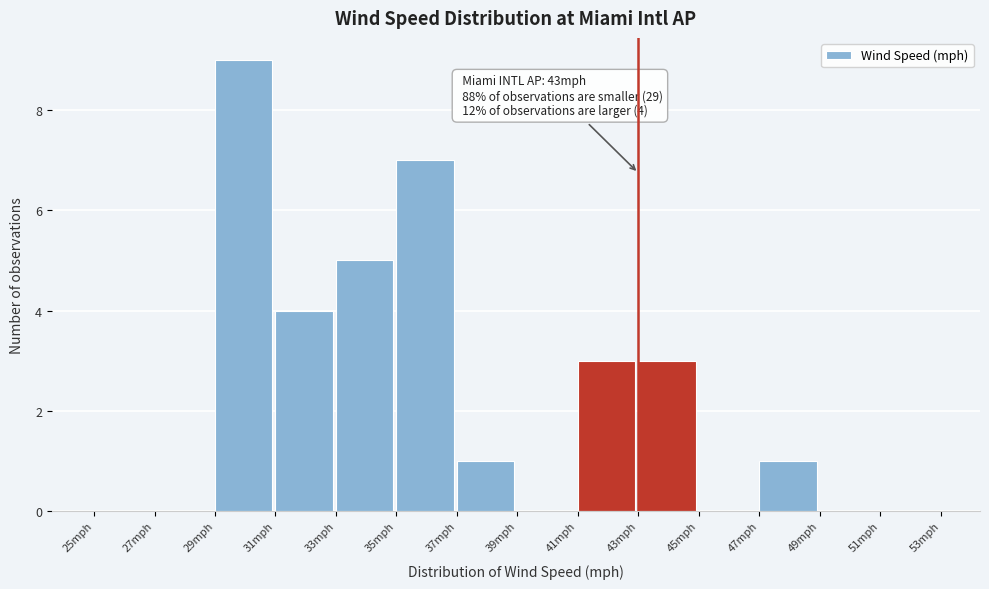

Over which range of the x-axis is the bar tallest?

29 to 31